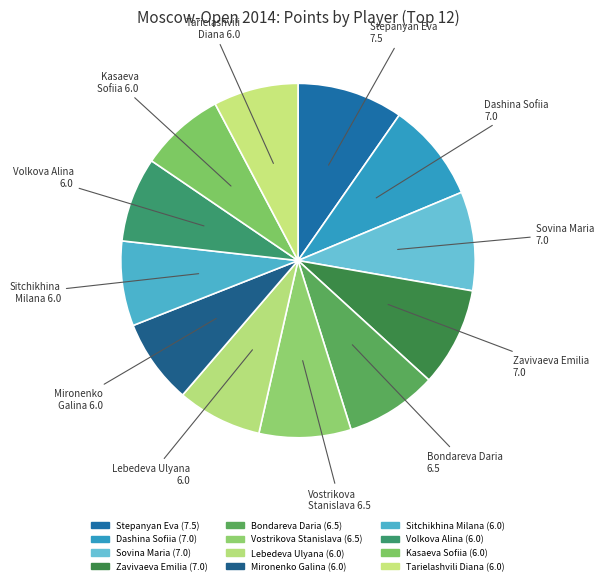

What is the largest slice in the pie chart?

Stepanyan Eva